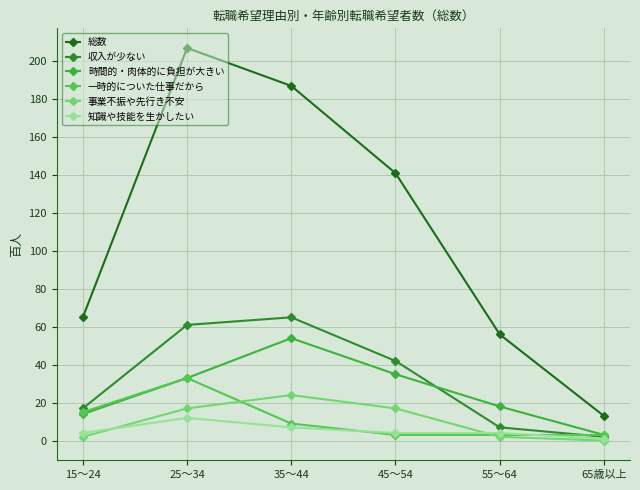

How many data points in 一時的についた仕事だから are less than 9?

3